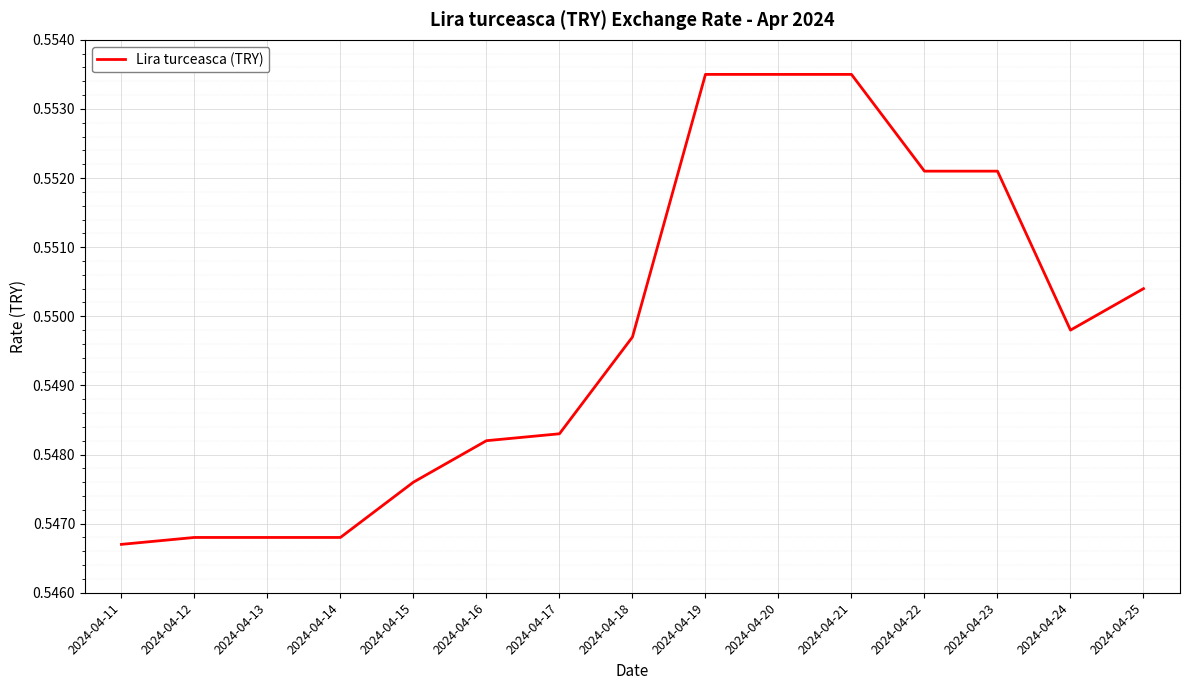

Is it true that the value at 2024-04-20 is 0.3?

False